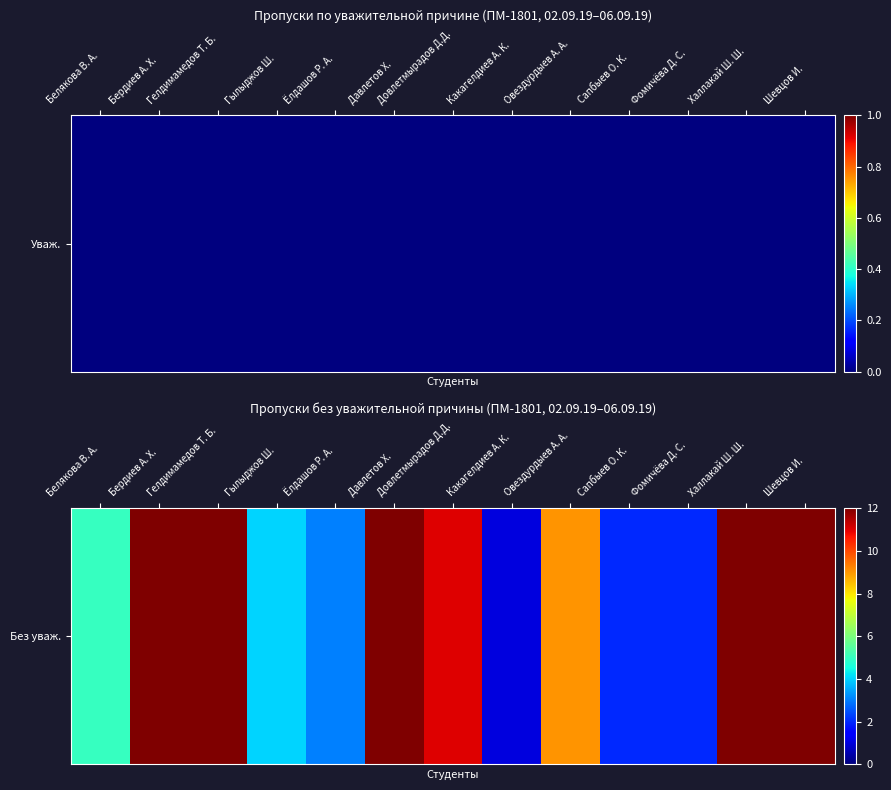

Reading right to left, what are all the values shown in this chart?

Шевцов И.=12	Халлакай Ш. Ш.=12	Фомичёва Д. С.=2	Сапбыев О. К.=2	Овездурдыев А. А.=9	Какагелдиев А. К.=1	Довлетмырадов Д.Д.=11	Давлетов Х.=12	Ёлдашов Р. А.=3	Гылыджов Ш.=4	Гелдимамедов Т. Б.=12	Бердиев А. Х.=12	Белякова В. А.=5